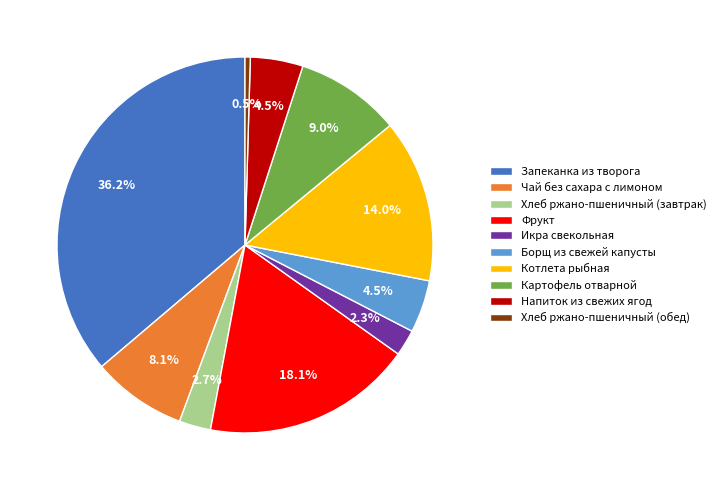

Which has a higher value, Хлеб ржано-пшеничный (завтрак) or Котлета рыбная?

Котлета рыбная